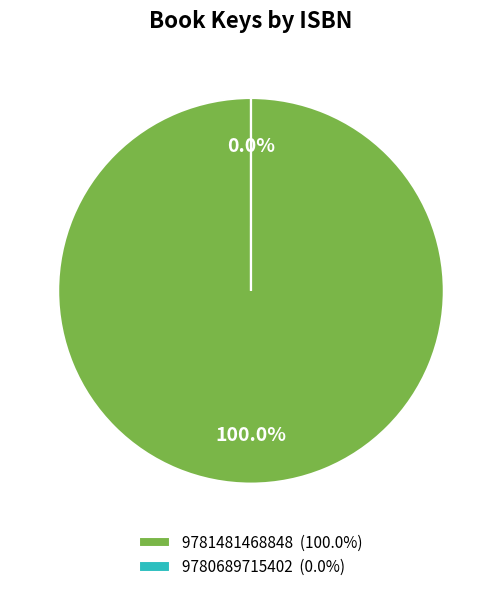

To the nearest percent, what is the difference between the 9780689715402 and 9781481468848 slice percentages?

100%